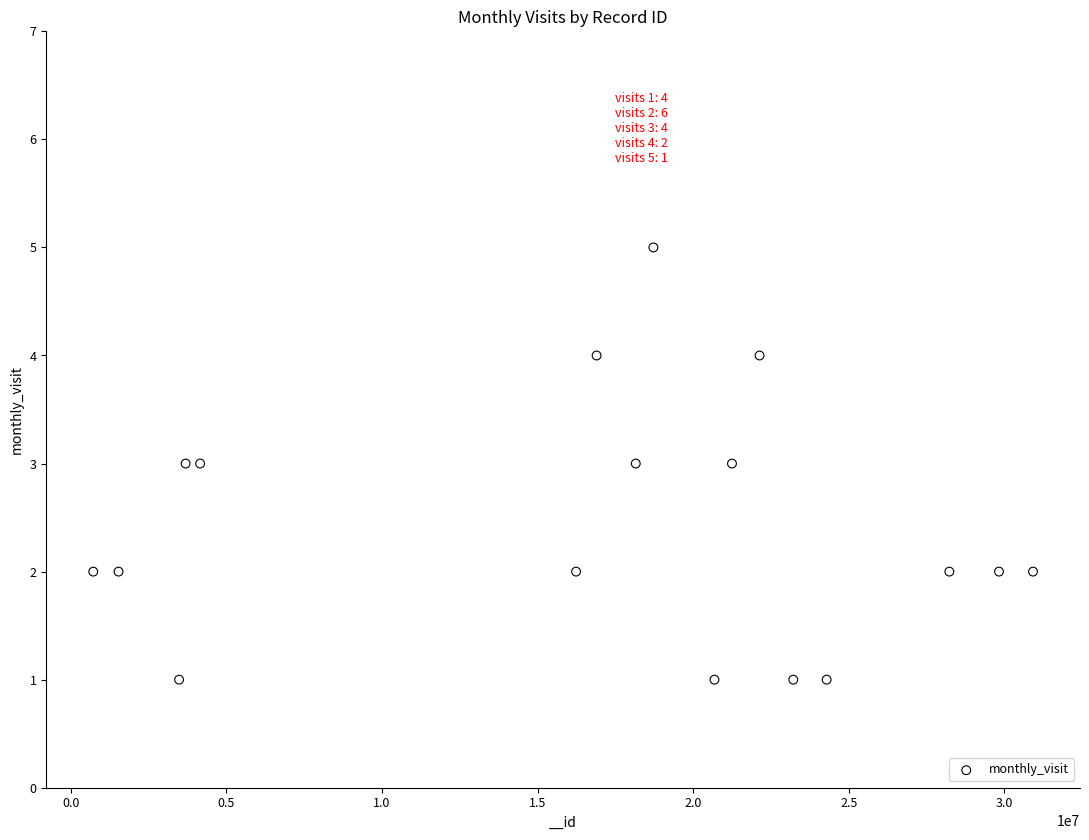

What is the range of X values (max minus min)?

30198895